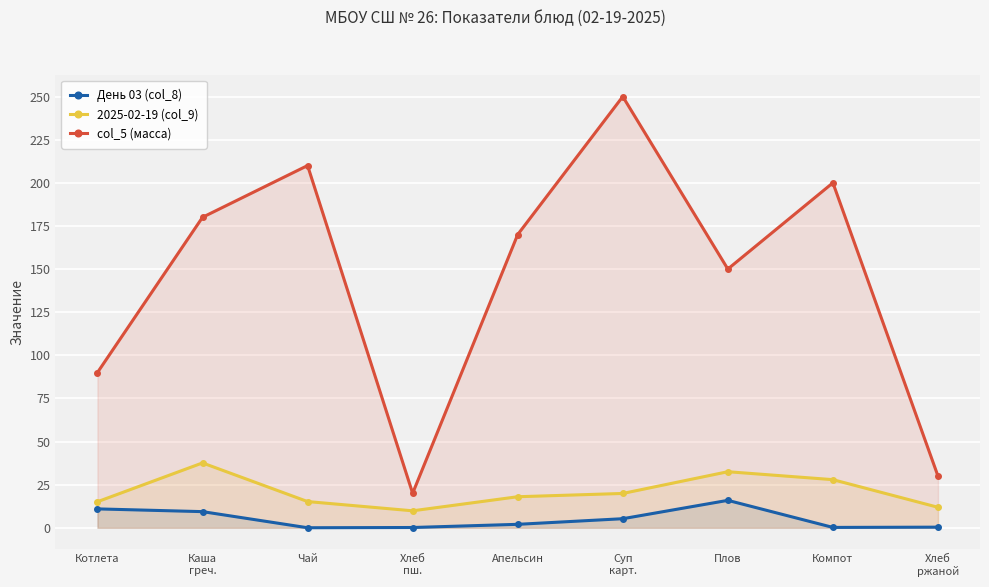

What is the sum of the День 03 (col_8) values at Суп
карт. and Плов?

21.2